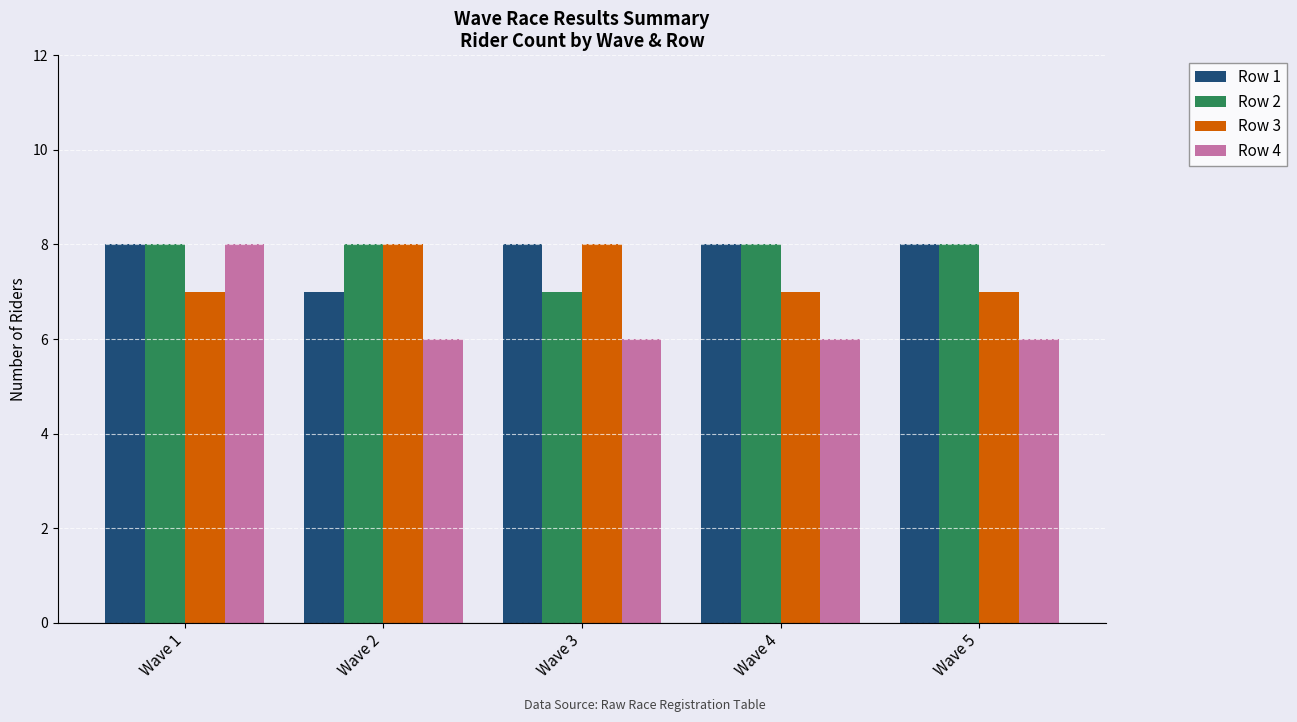

What is the spread (max minus min) of values at Wave 5?

2